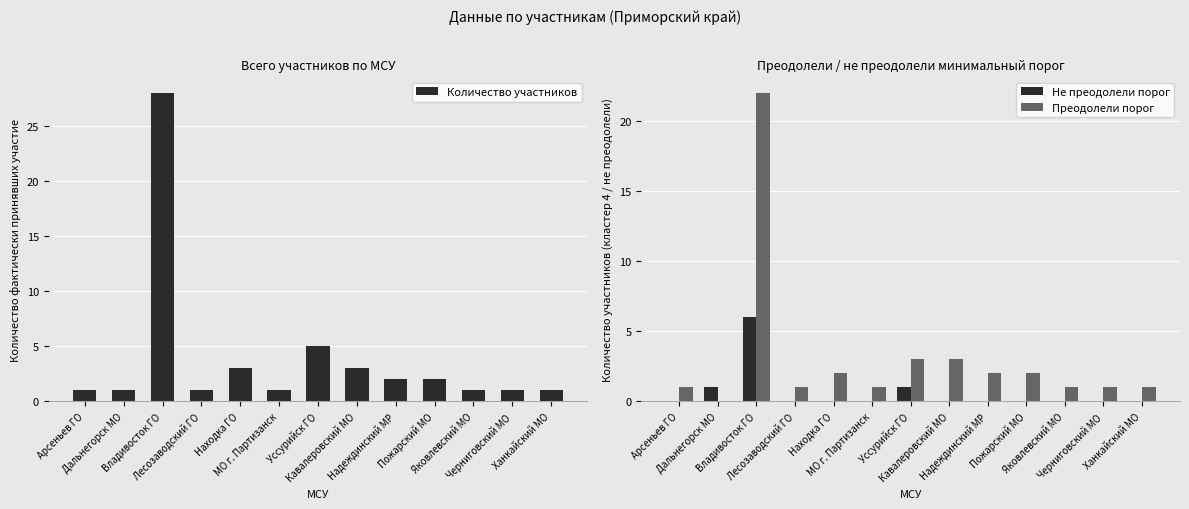

What position from the right is Кавалеровский МО?

6